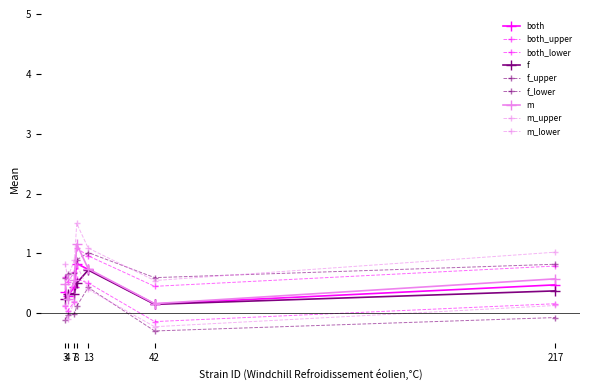

How many distinct data groups are displayed?

9